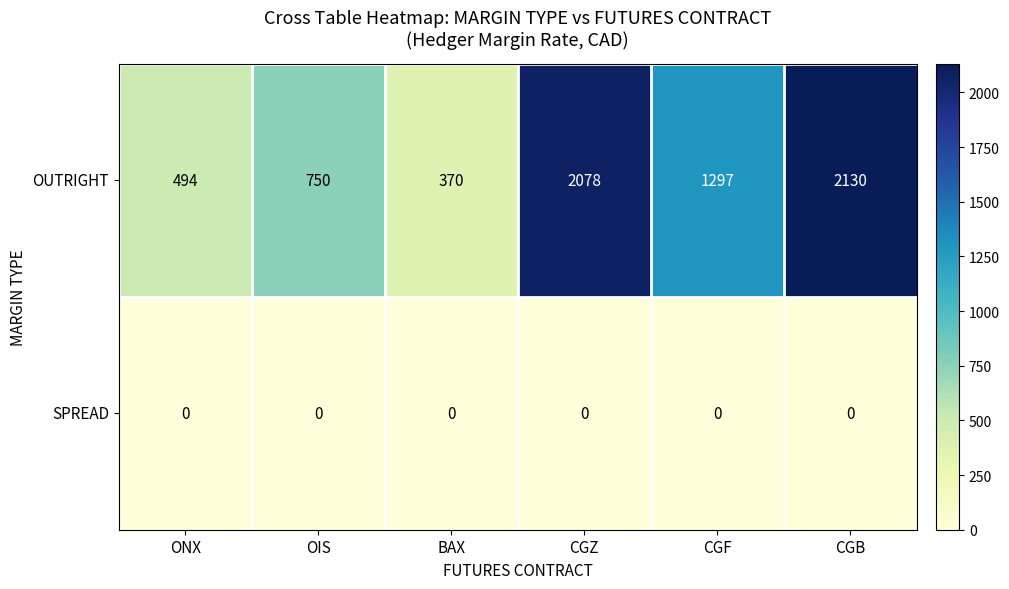

At which category is the sum across all series the highest?

CGB